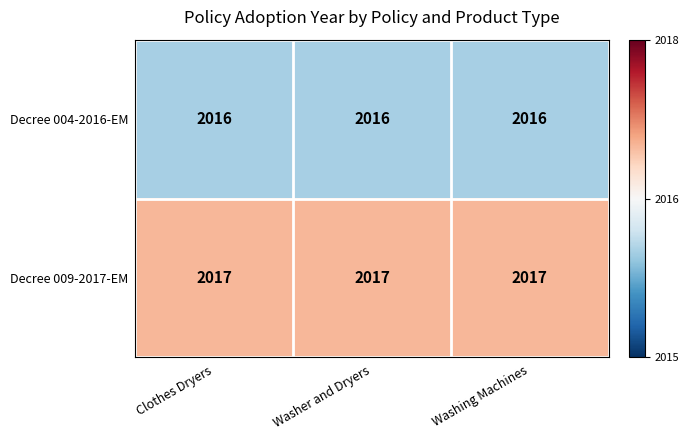

What is the sum of the Decree 009-2017-EM values at Washer and Dryers and Clothes Dryers?

4034